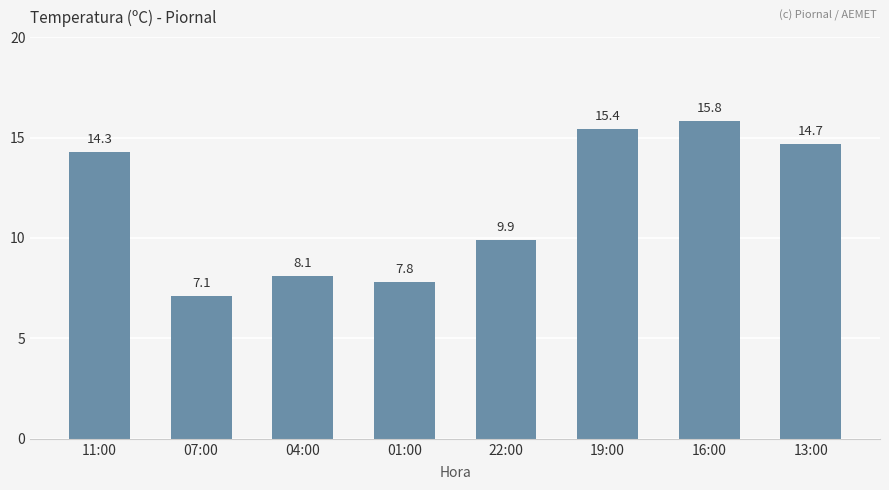

What is the change in value from 07:00 to 04:00?

+1.0